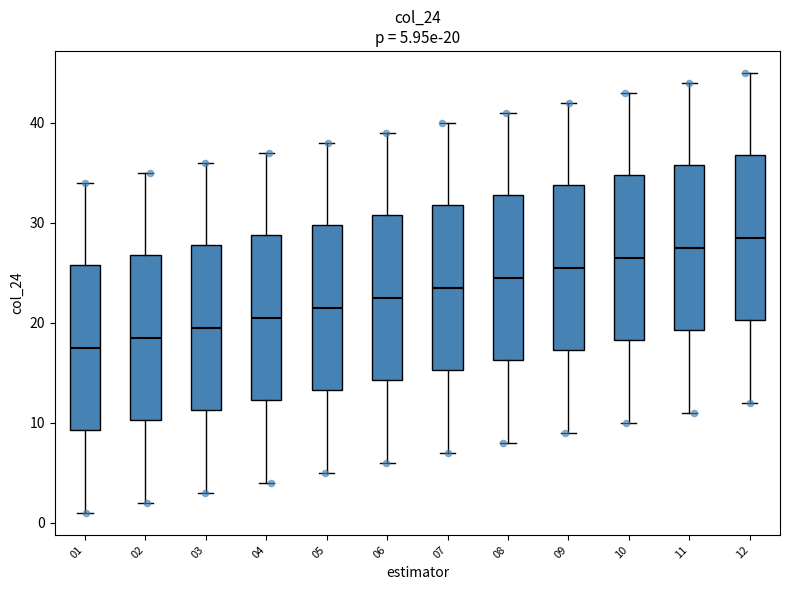

Which box has the lowest median line?

01